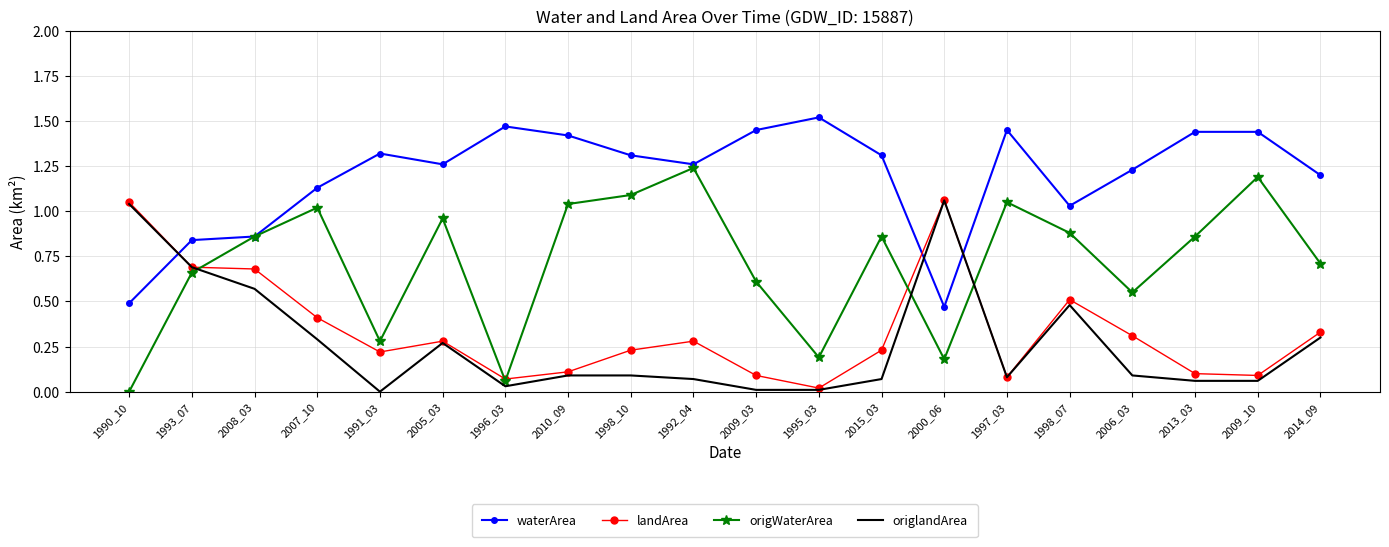

What position from the right is 2010_09?

13